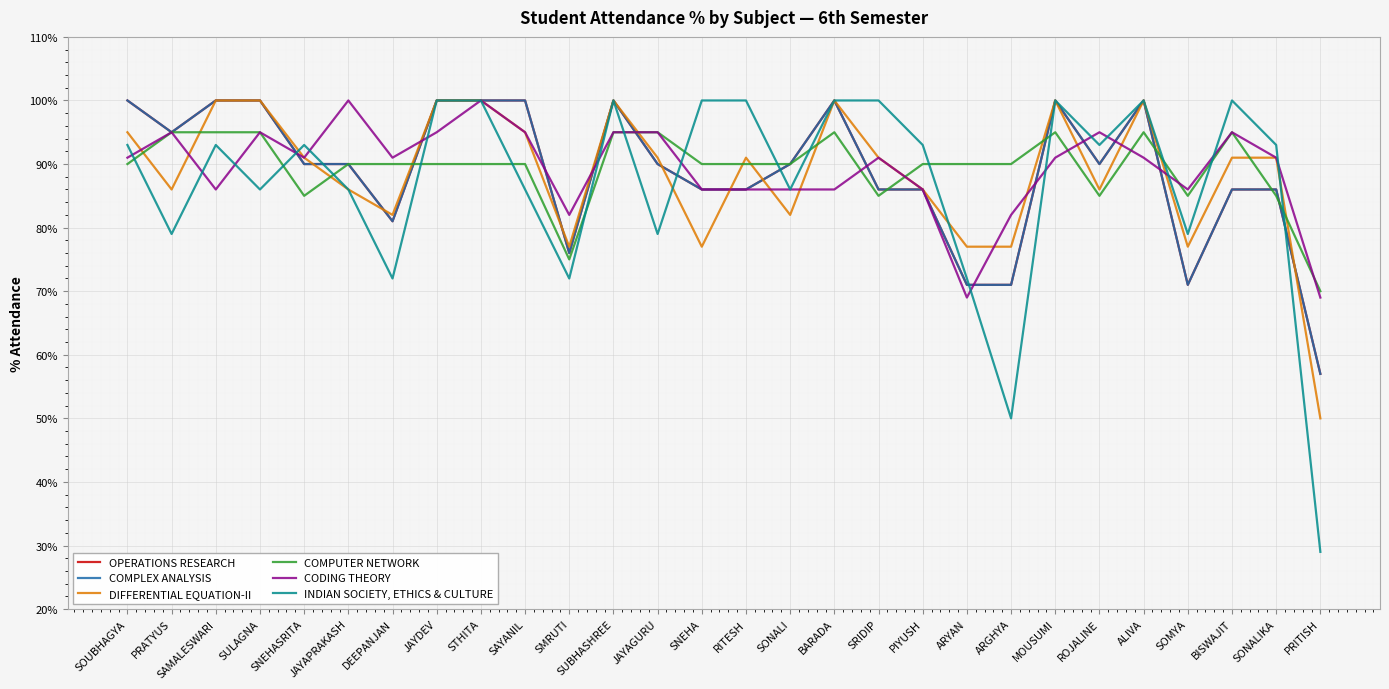

Does the chart have visible grid lines?

Yes